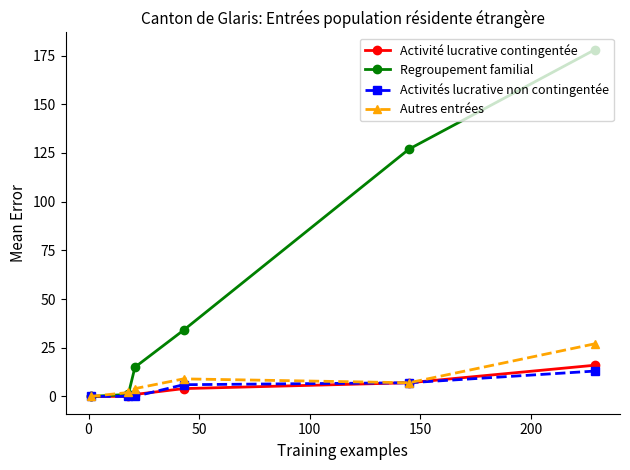

True or false: Activités lucrative non contingentée and Regroupement familial intersect in this chart.

False